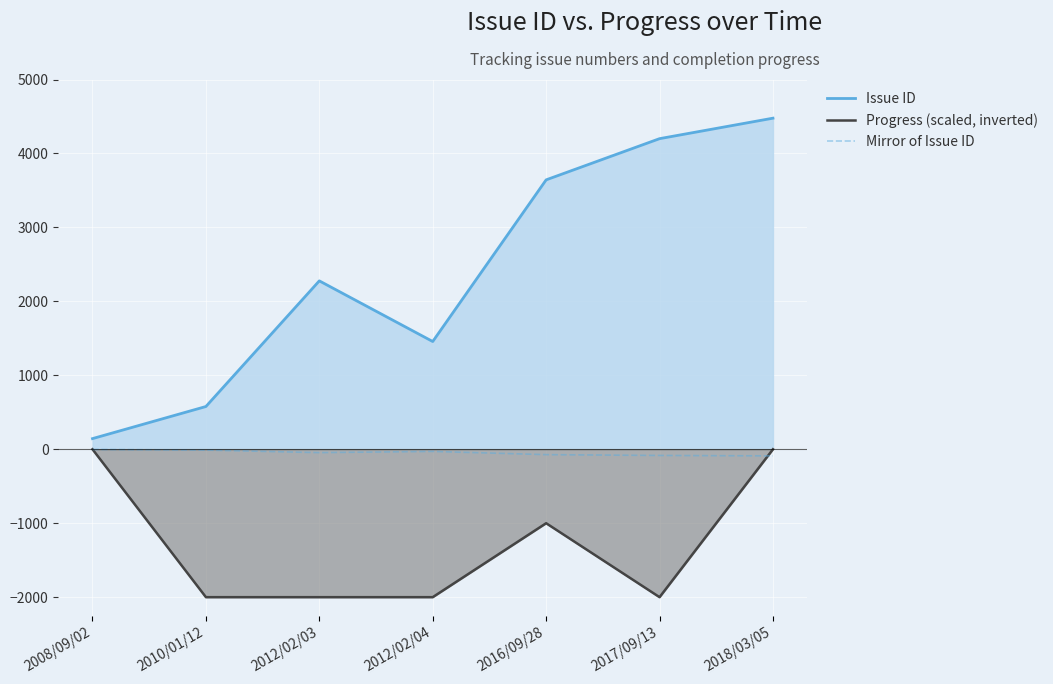

Reading left to right, transcribe all the data shown in this chart.

Issue ID: 2008/09/02=144.0	2010/01/12=578.0	2012/02/03=2277.0	2012/02/04=1457.0	2016/09/28=3643.0	2017/09/13=4200.0	2018/03/05=4477.0
Progress (scaled, inverted): 2008/09/02=0.0	2010/01/12=-2000.0	2012/02/03=-2000.0	2012/02/04=-2000.0	2016/09/28=-1000.0	2017/09/13=-2000.0	2018/03/05=0.0
Mirror of Issue ID: 2008/09/02=-2.9	2010/01/12=-11.6	2012/02/03=-45.5	2012/02/04=-29.1	2016/09/28=-72.9	2017/09/13=-84.0	2018/03/05=-89.5